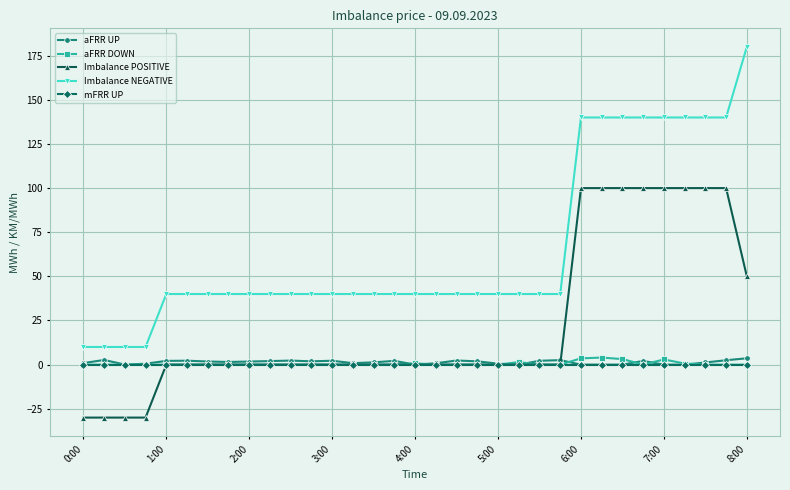

True or false: Imbalance NEGATIVE and aFRR UP intersect in this chart.

False